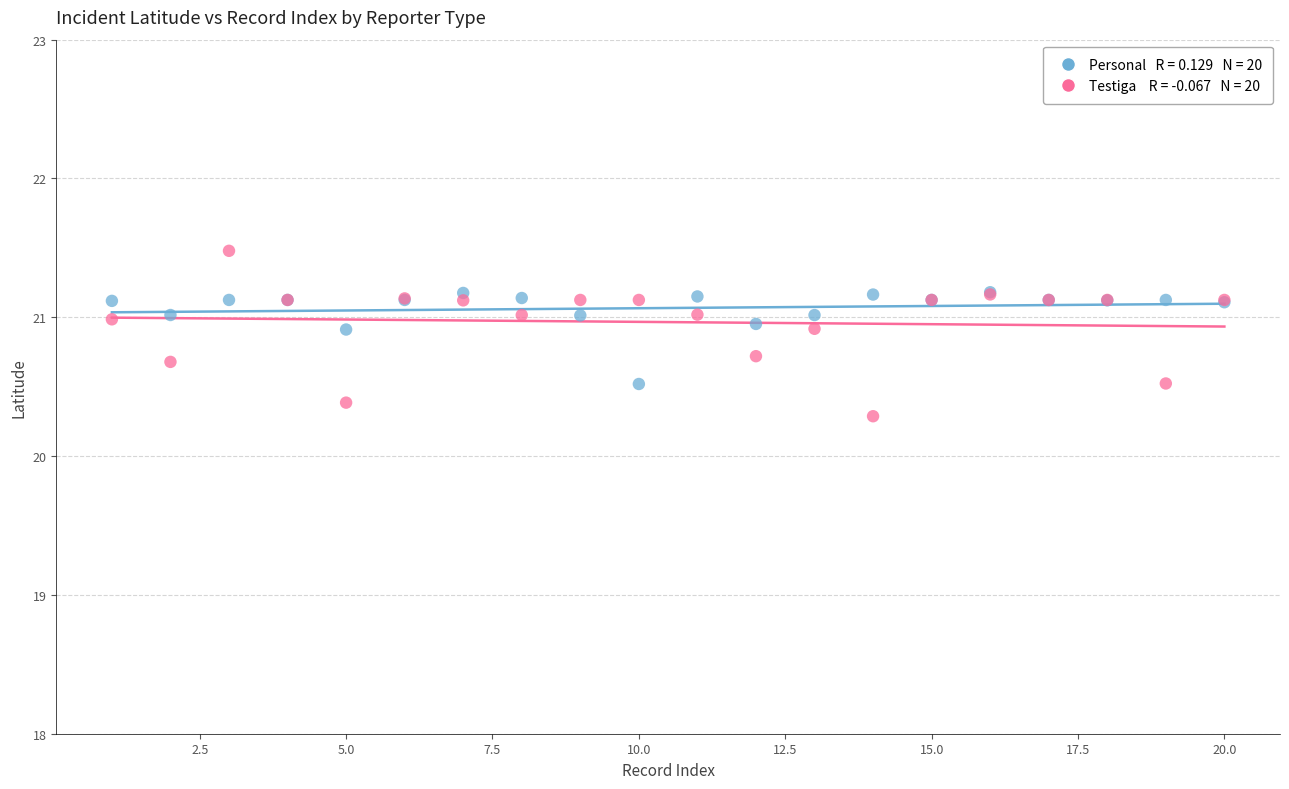

Across all series, what Y value is closest to 20?

20.3